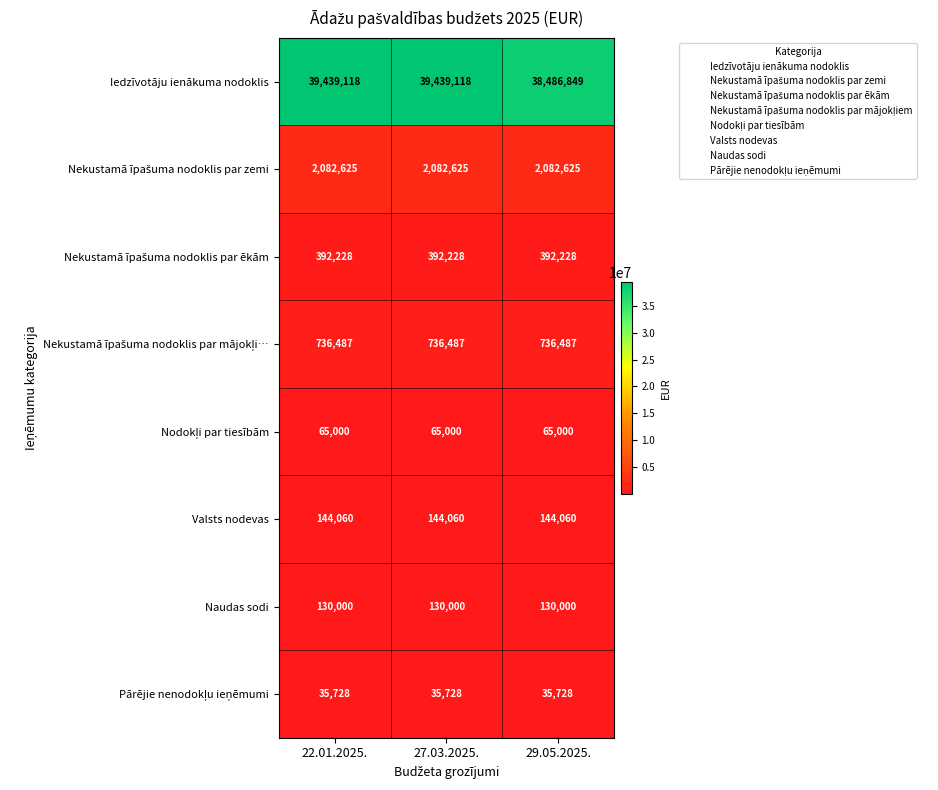

What is the sum of all Iedzīvotāju ienākuma nodoklis values?

117365085